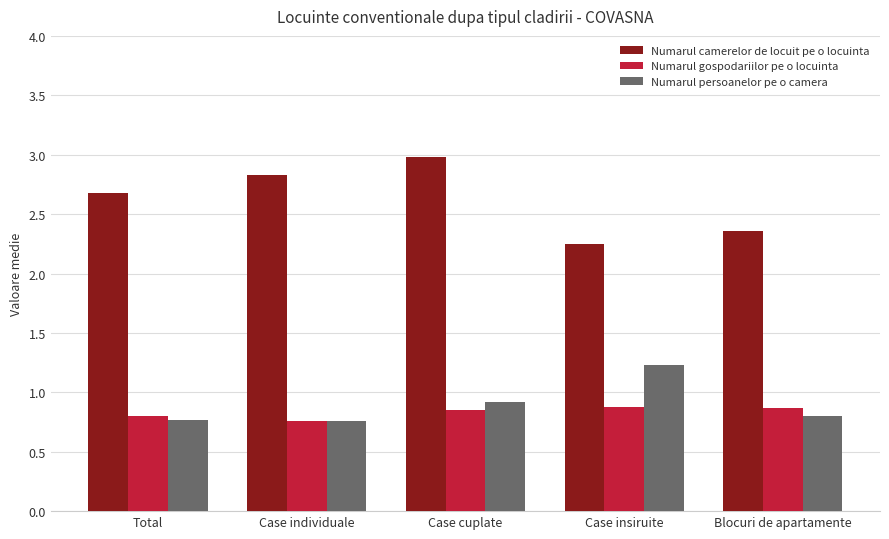

What is the highest value of the Numarul camerelor de locuit pe o locuinta series?

3.0